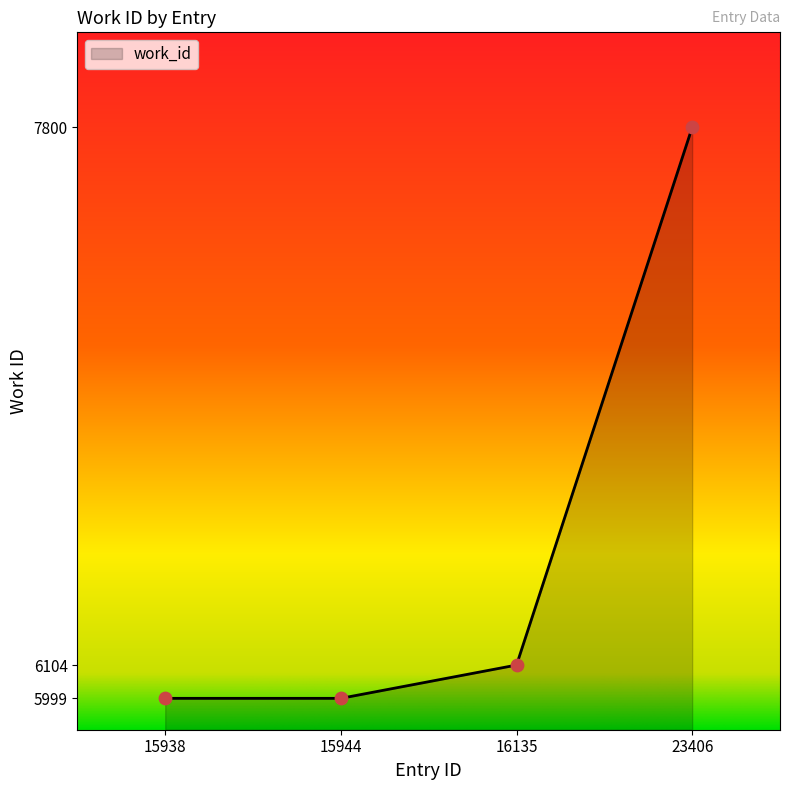

Approximately how many times larger is the value at 23406 compared to 15944?

1.3